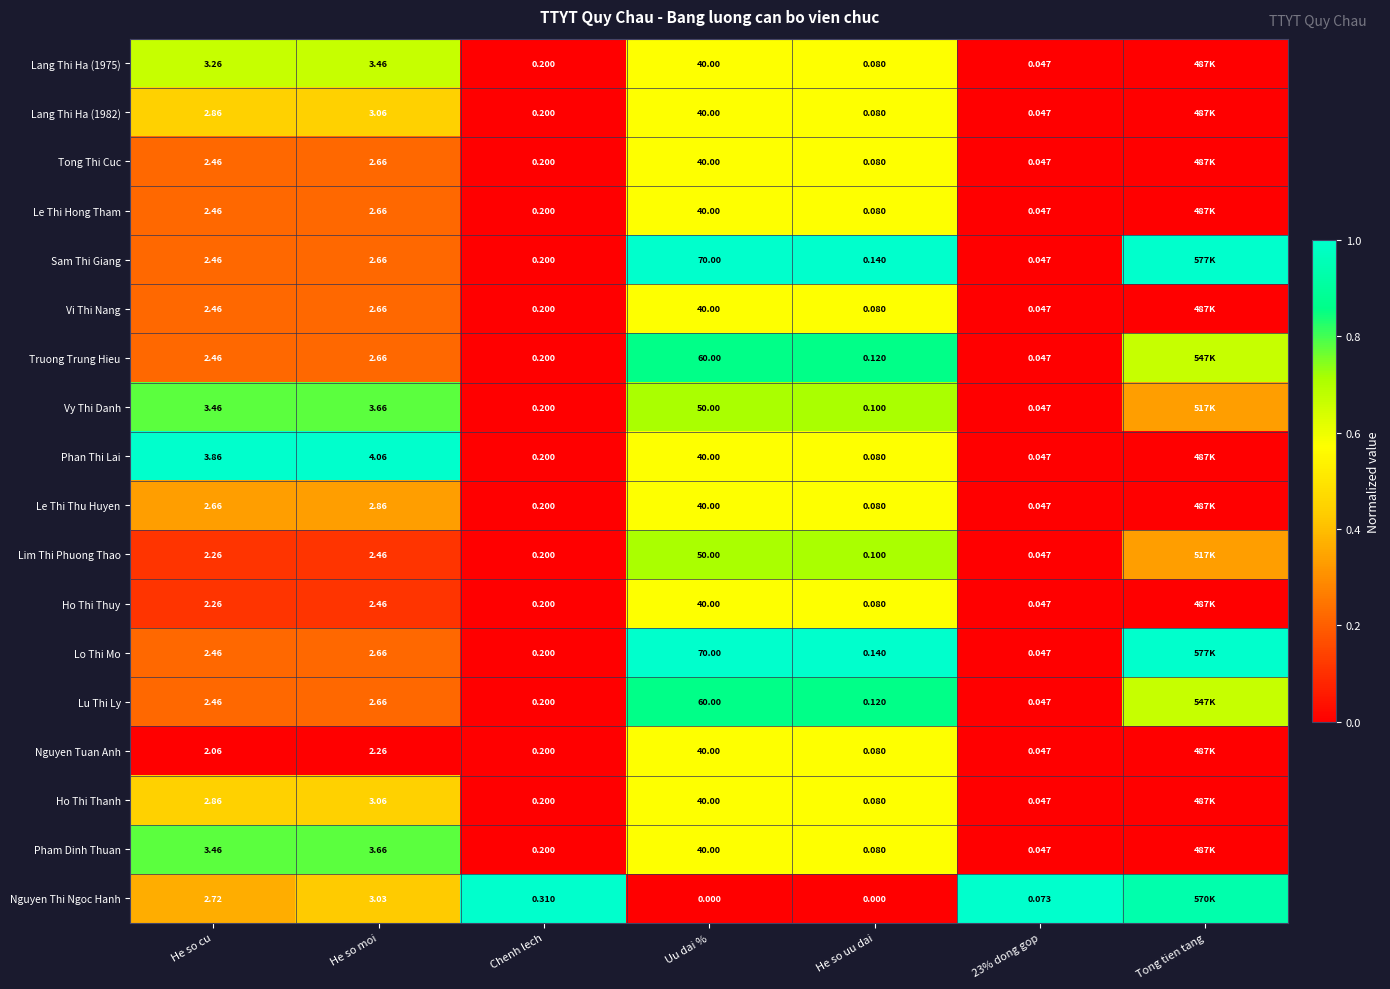

Is the value of Lo Thi Mo at He so uu dai greater than the value of Vy Thi Danh at Chenh lech?

No